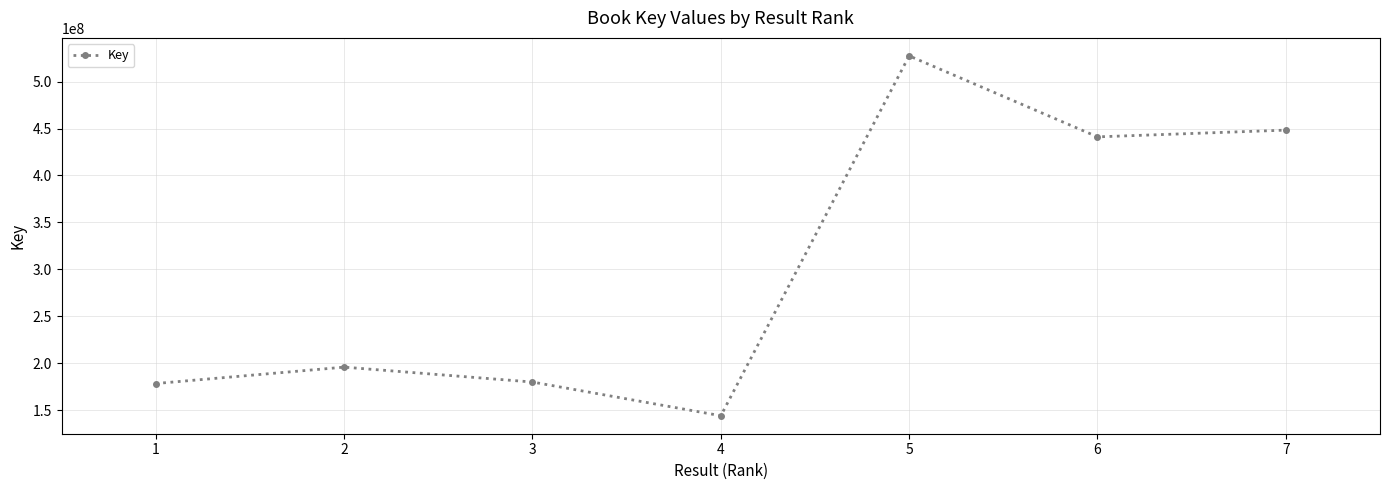

What is the value of the 6th point from the left?

441124032